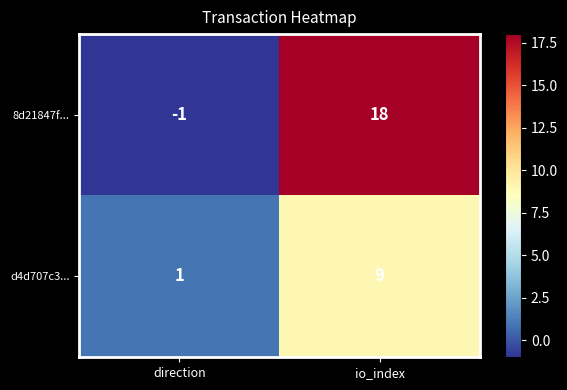

Rank the series at direction from highest to lowest value.

d4d707c3..., 8d21847f...